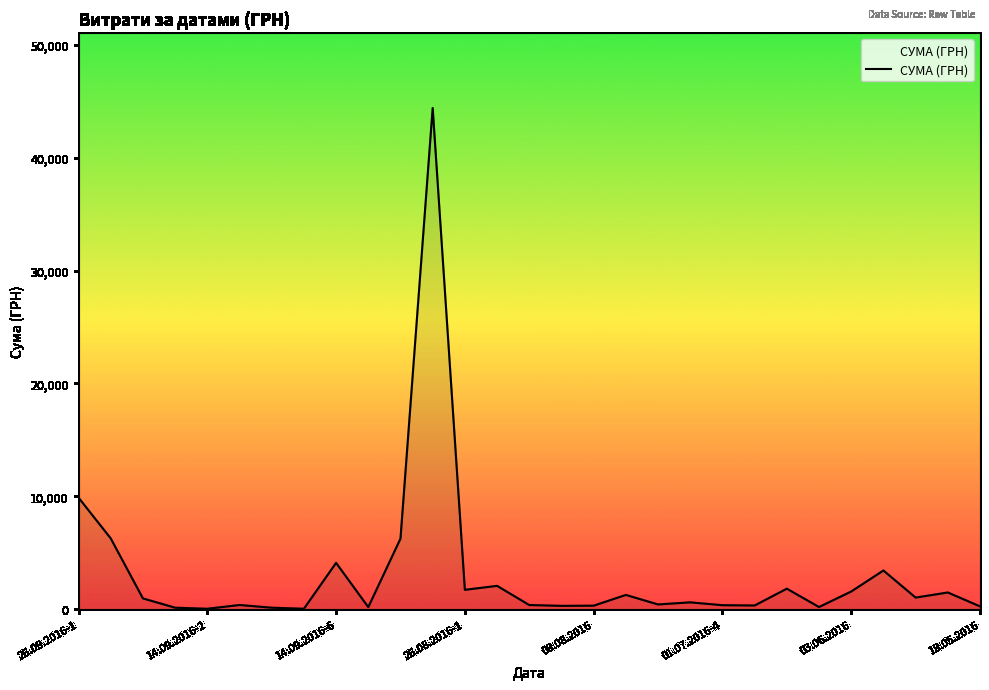

What is the greatest value displayed?

44400.2